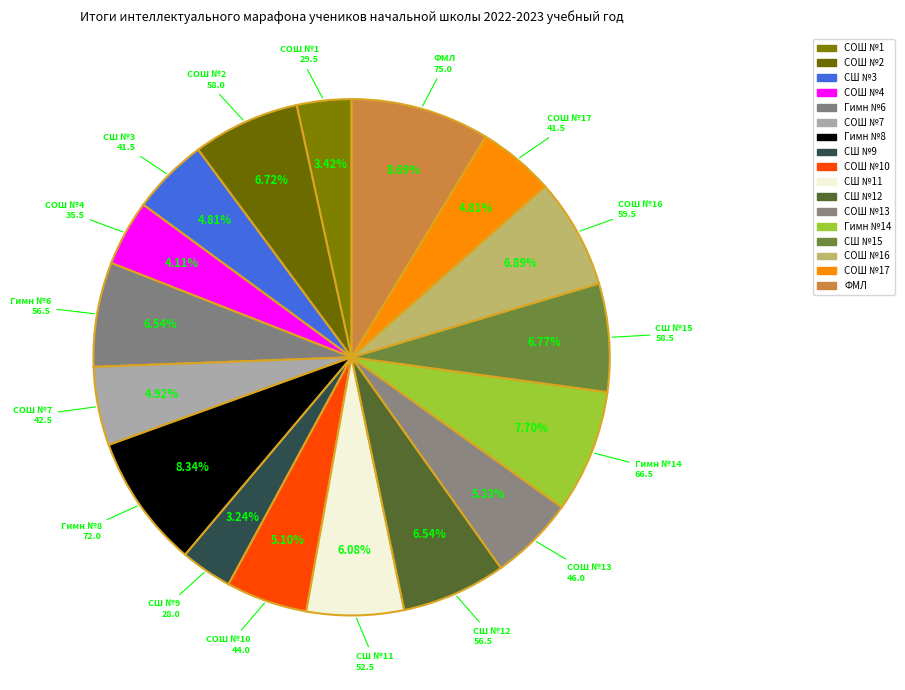

Count the number of slices in the pie.

17